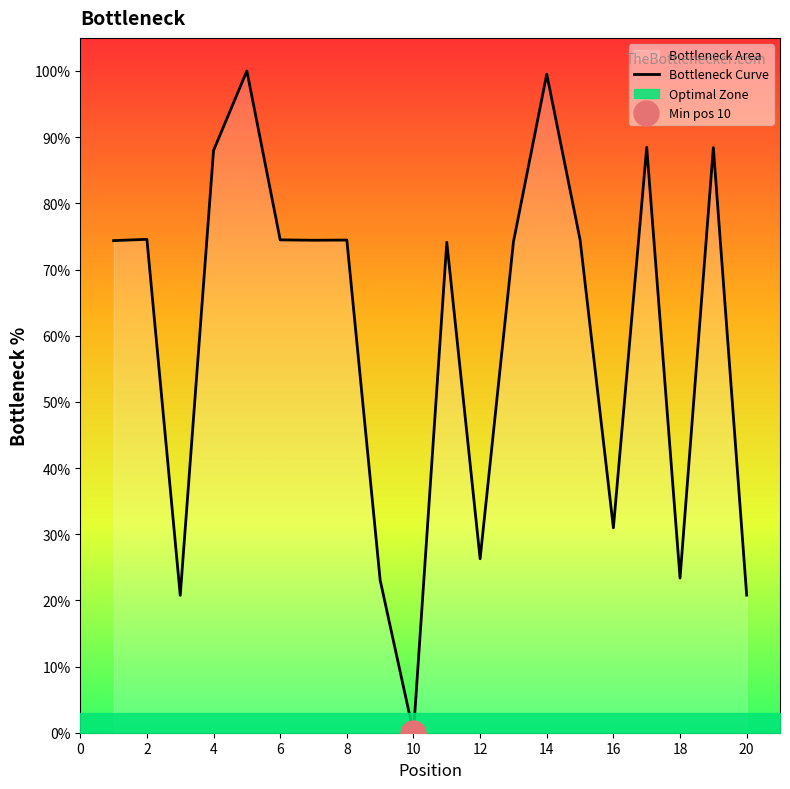

True or false: Bottleneck Curve has a value of 74.4 at 8.

True